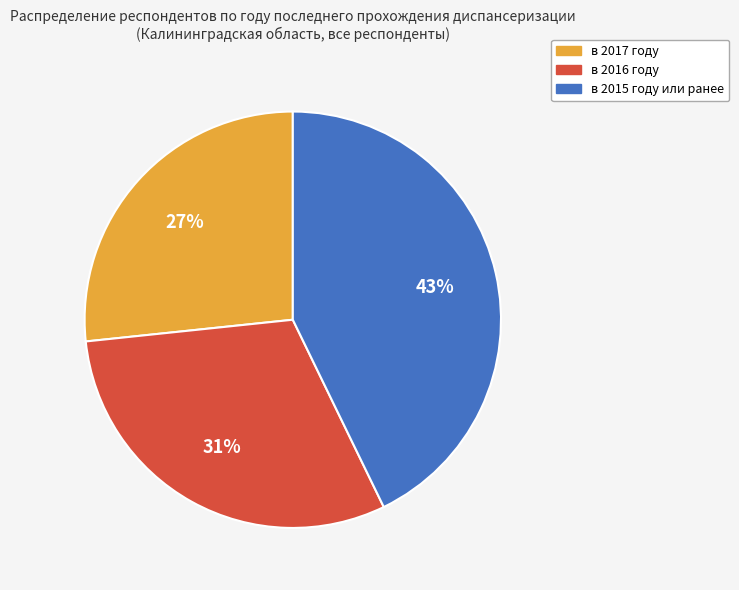

Rank the categories by value from lowest to highest.

в 2017 году, в 2016 году, в 2015 году или ранее